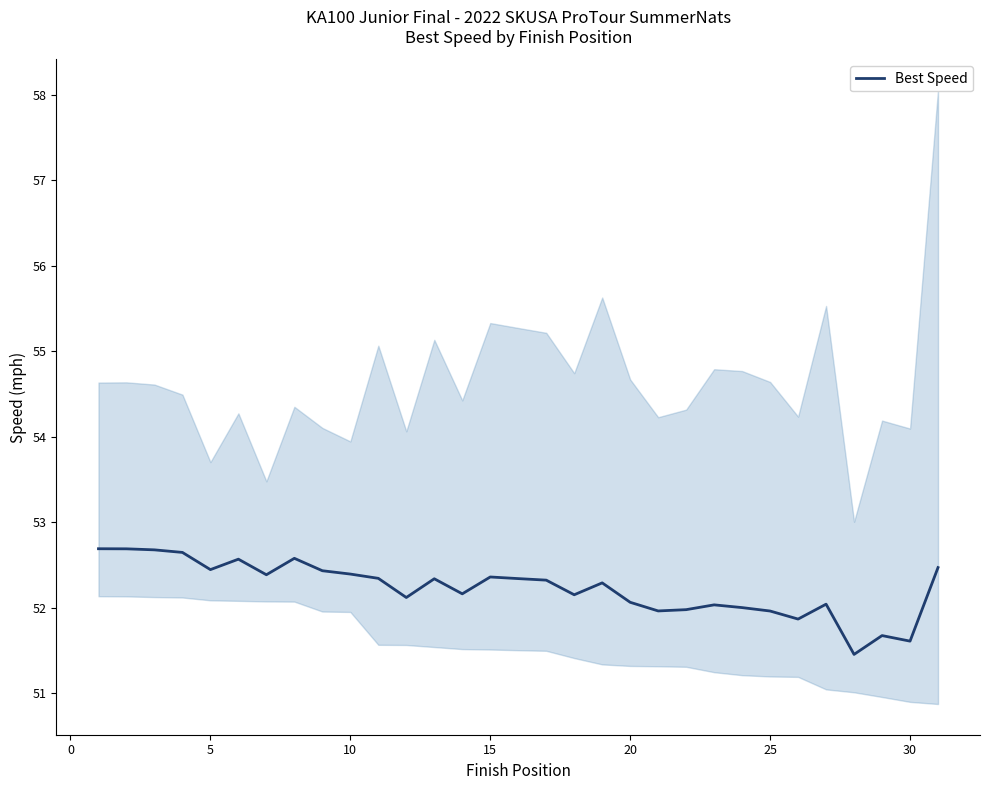

The value of Best Speed at 15 is 52.4. True or false?

True